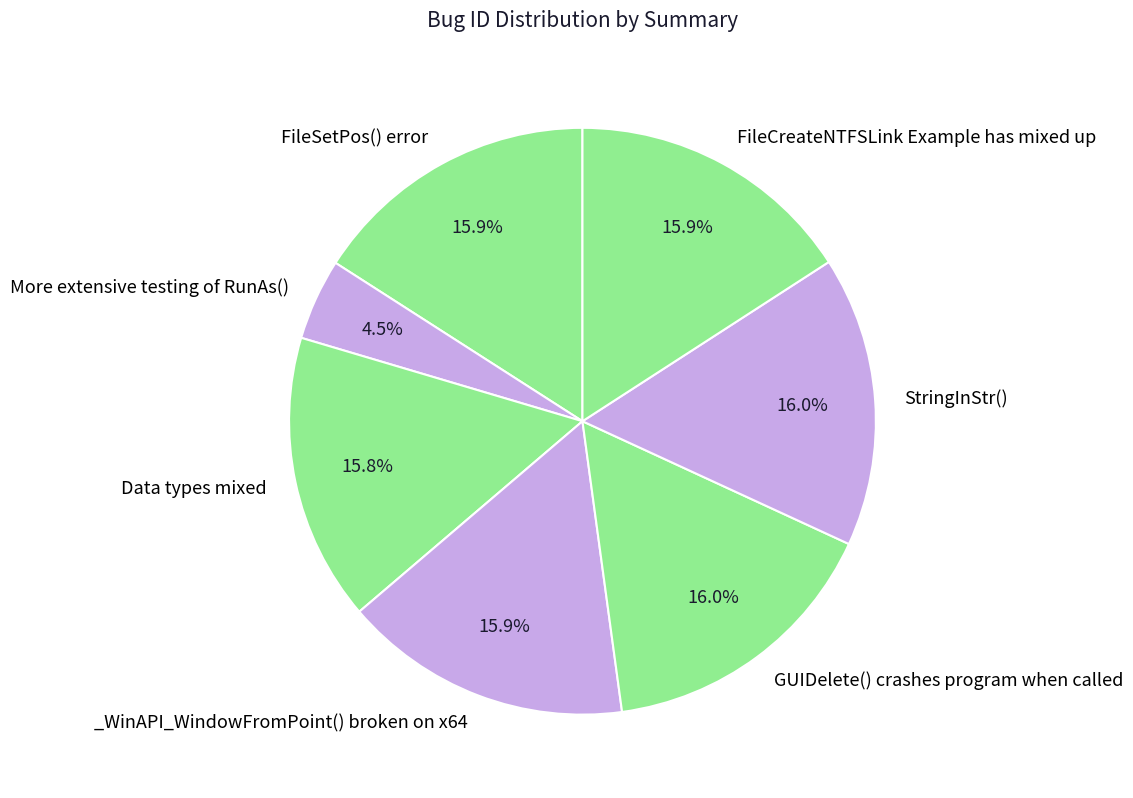

Which category has the smallest portion of the pie?

More extensive testing of RunAs()